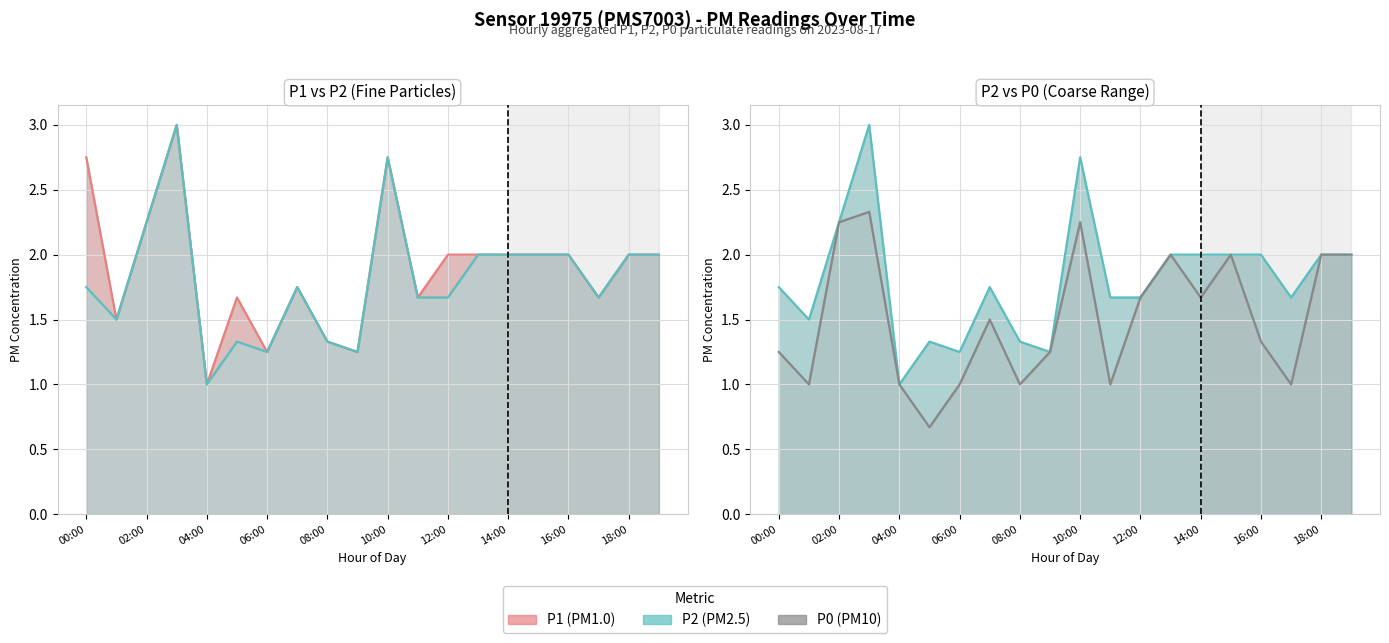

Where does the P1 (PM1.0) series first go above 2?

00:00